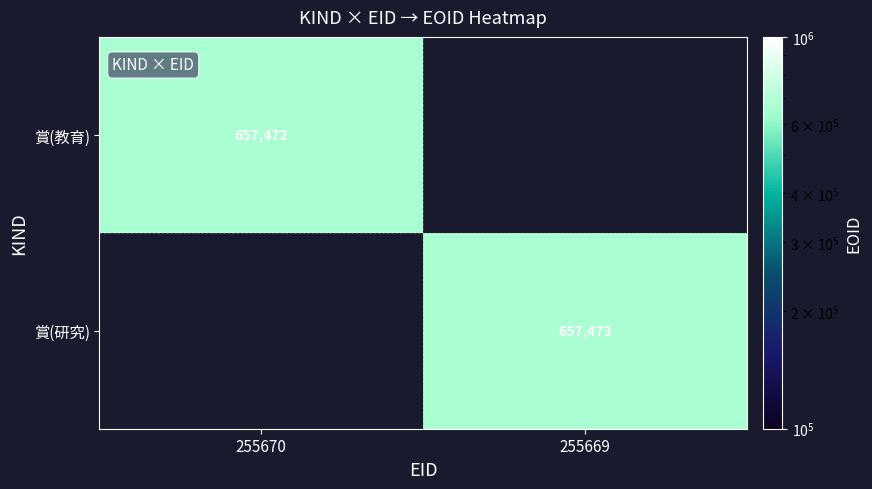

True or false: 賞(研究) has a value of 1084474 at 255669.

False